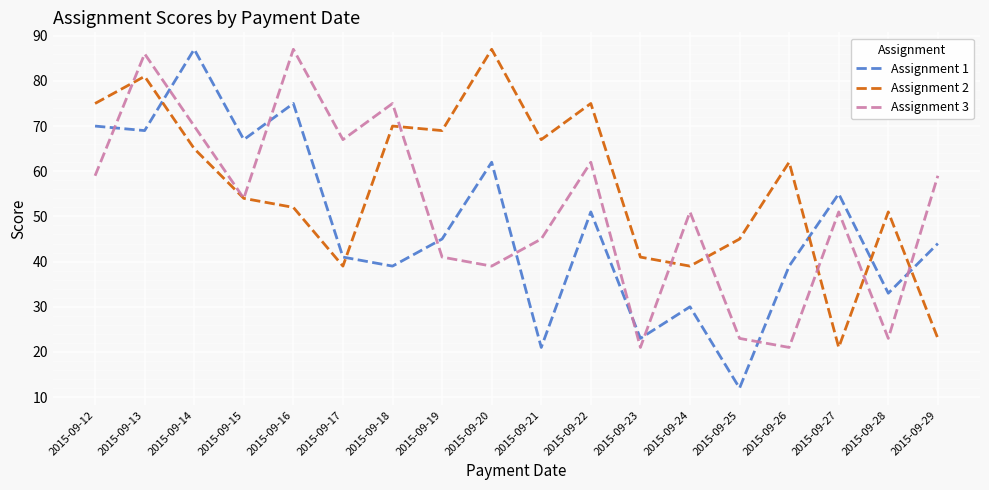

Does the chart have visible grid lines?

Yes